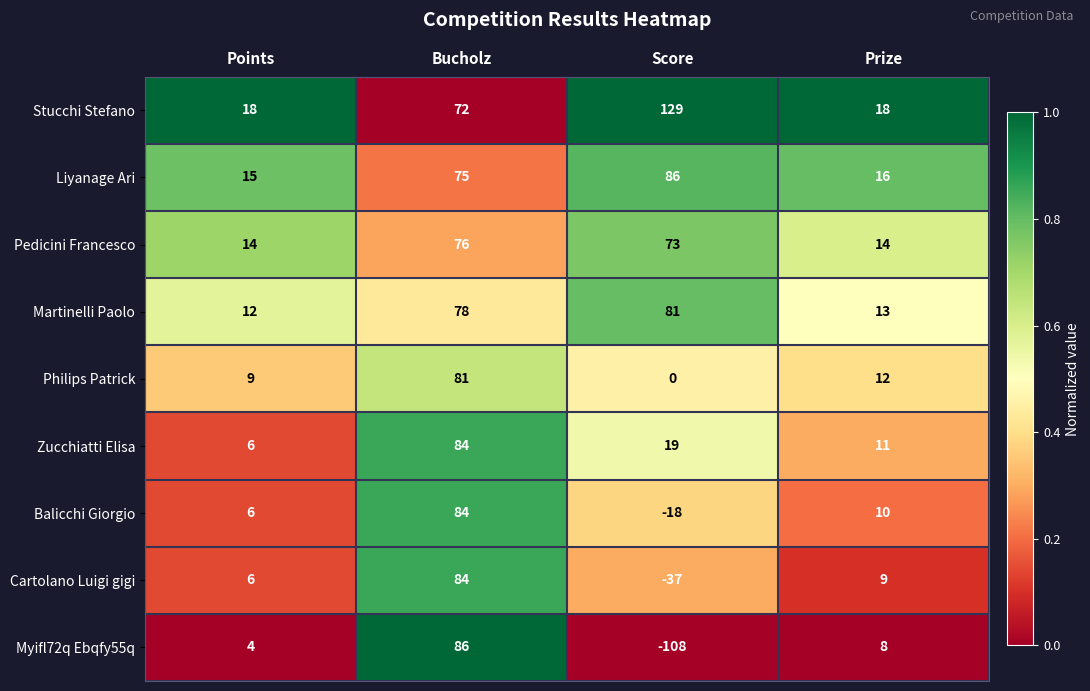

What is the approximate value of Myifl72q Ebqfy55q at Prize?

8